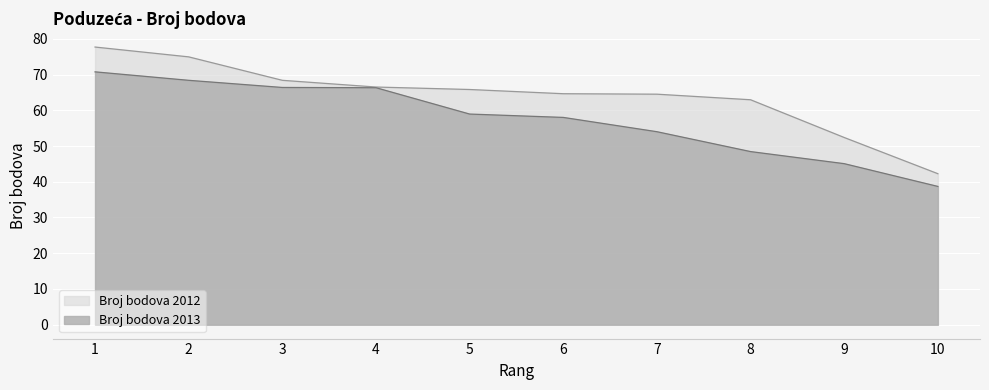

What is the spread (max minus min) of values at 3?

2.0